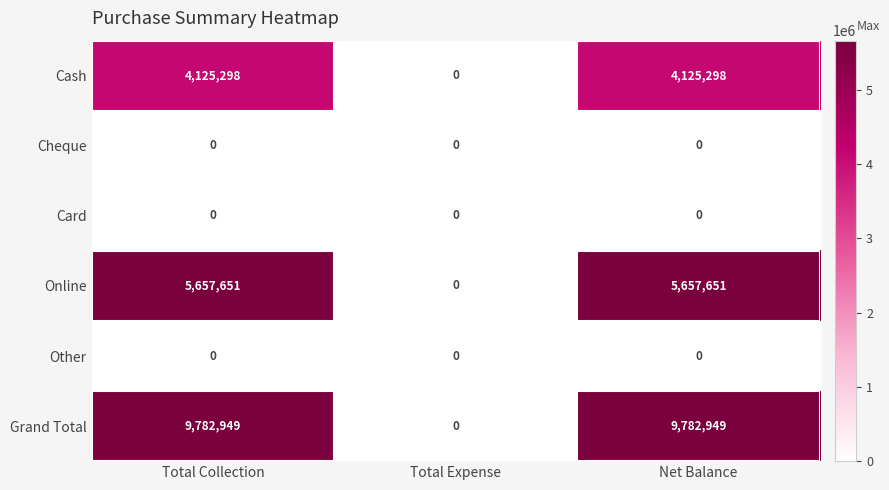

Reading left to right, list all the values displayed in this chart.

Cash: Total Collection=4125298	Total Expense=0	Net Balance=4125298
Cheque: Total Collection=0	Total Expense=0	Net Balance=0
Card: Total Collection=0	Total Expense=0	Net Balance=0
Online: Total Collection=5657651	Total Expense=0	Net Balance=5657651
Other: Total Collection=0	Total Expense=0	Net Balance=0
Grand Total: Total Collection=9782949	Total Expense=0	Net Balance=9782949